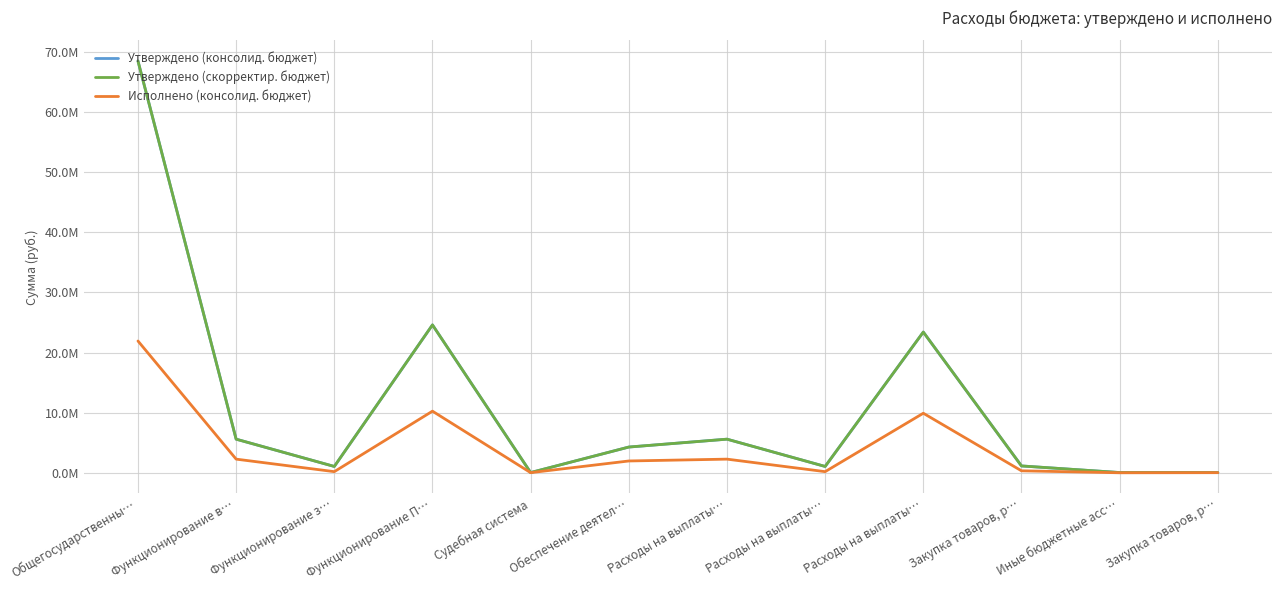

What is the sum of the Утверждено (консолид. бюджет) values at Расходы на выплаты… and Закупка товаров, р…?

5640564.0